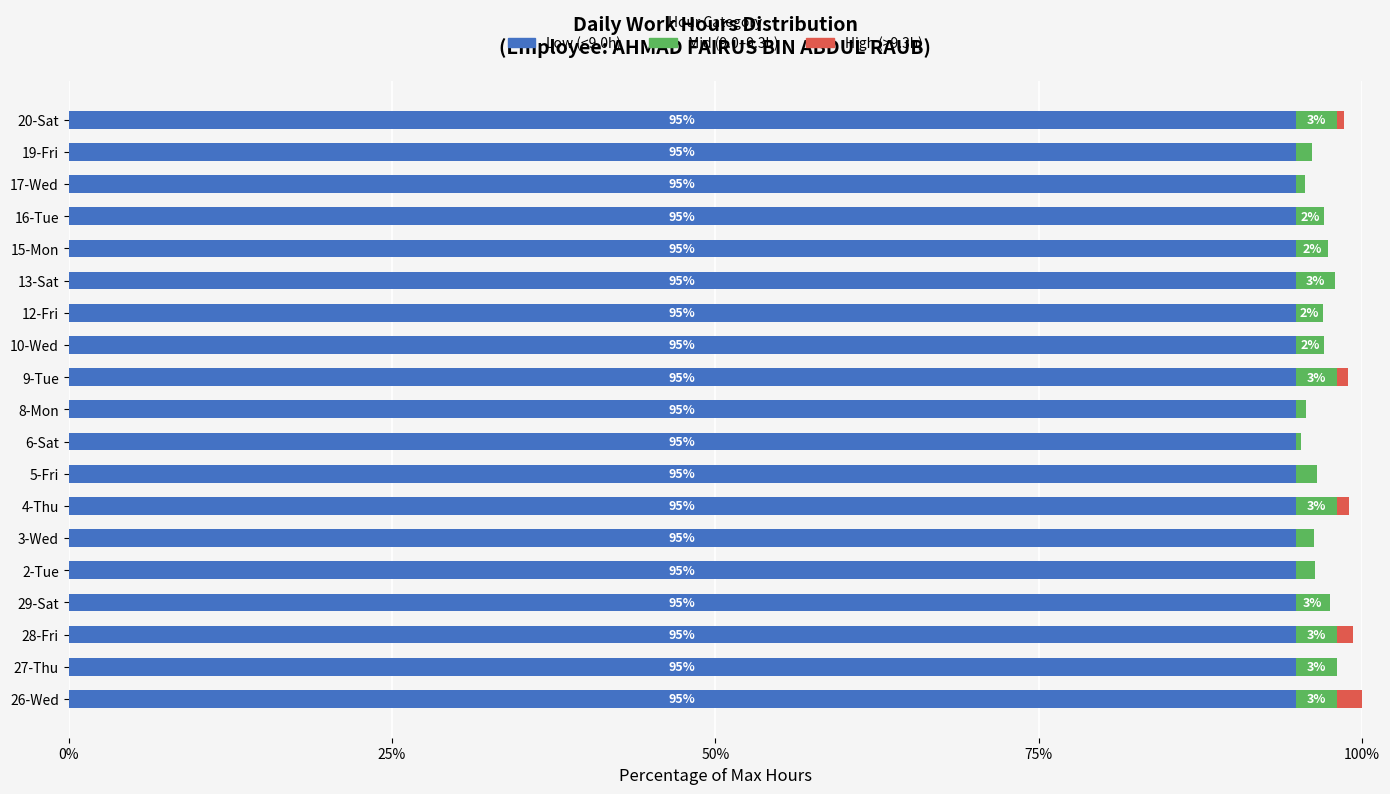

True or false: Low (<9.0h) has a value of 94.9 at 29-Sat.

True